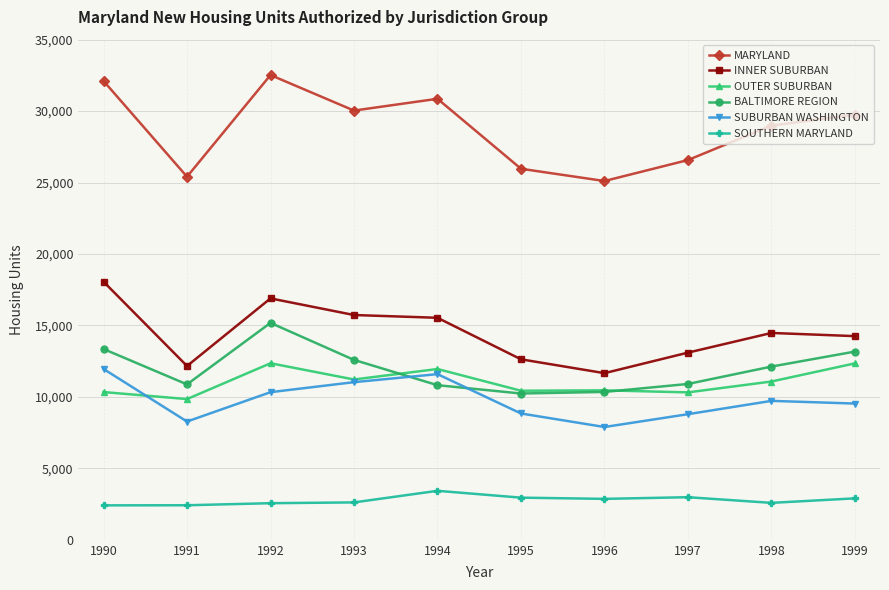

At which label does SUBURBAN WASHINGTON reach its peak?

1990